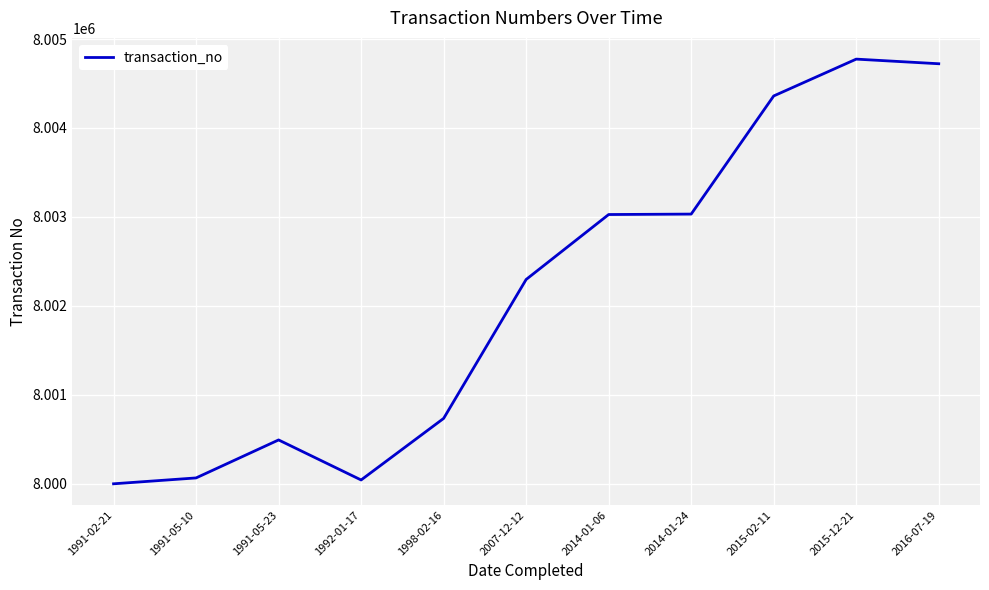

Which has a higher value, 2015-12-21 or 1991-05-23?

2015-12-21